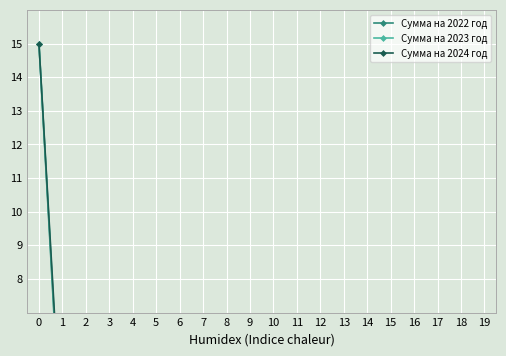

Is the value of Сумма на 2023 год at 10 greater than the value of Сумма на 2022 год at 5?

Yes